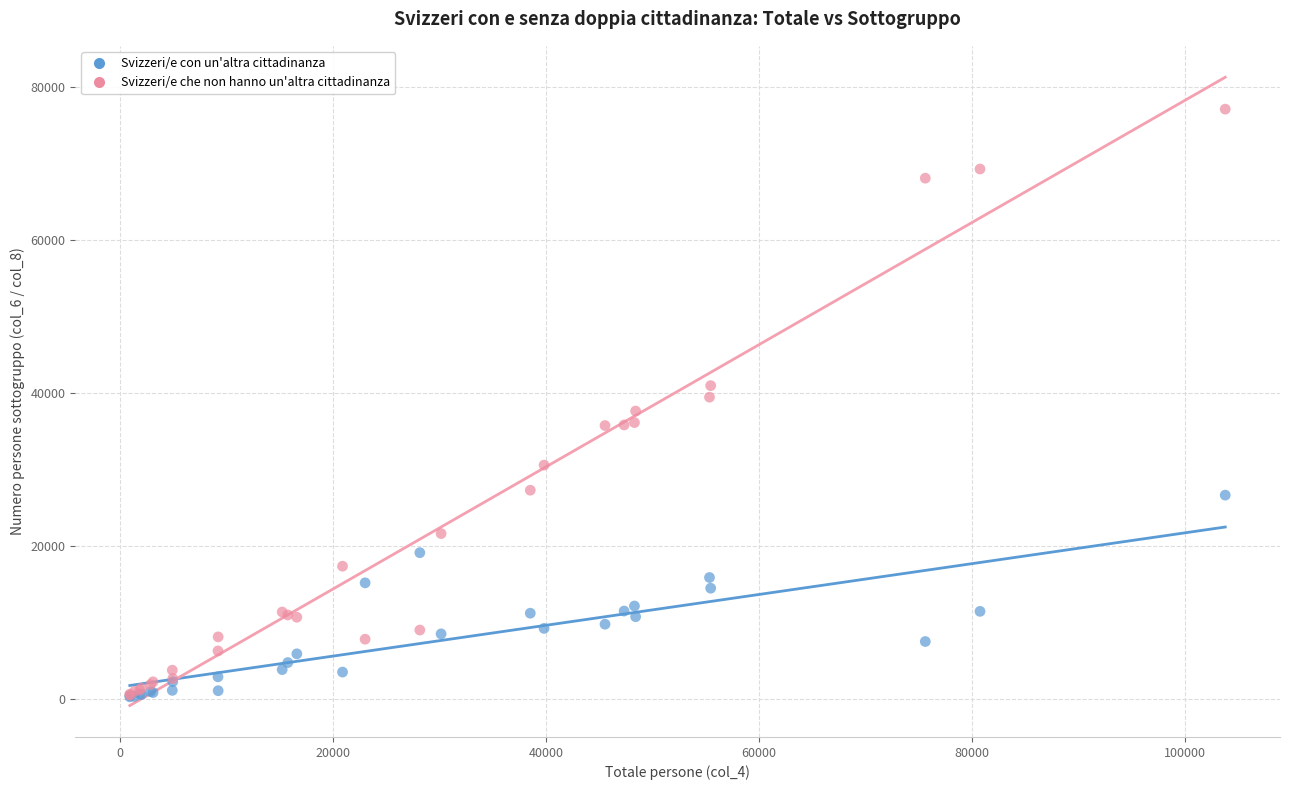

What are all the series names shown in the legend?

Svizzeri/e con un'altra cittadinanza, Svizzeri/e che non hanno un'altra cittadinanza